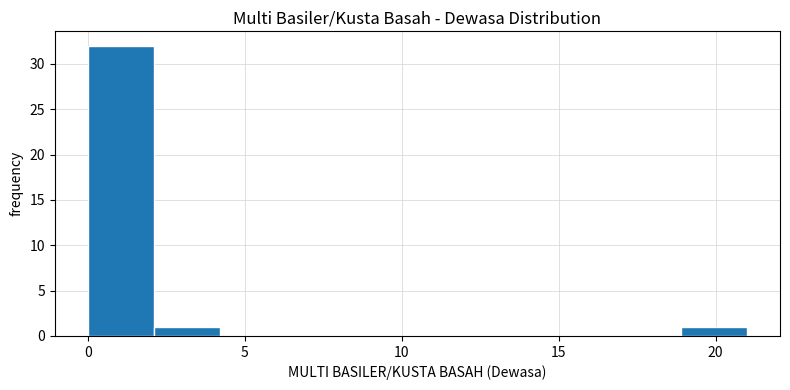

What is the height of the bar covering 18.9 to 21.0 on the x-axis? Neither the bar edges nor the heights are printed on the chart, so give them approximately, as read against the axes.

1